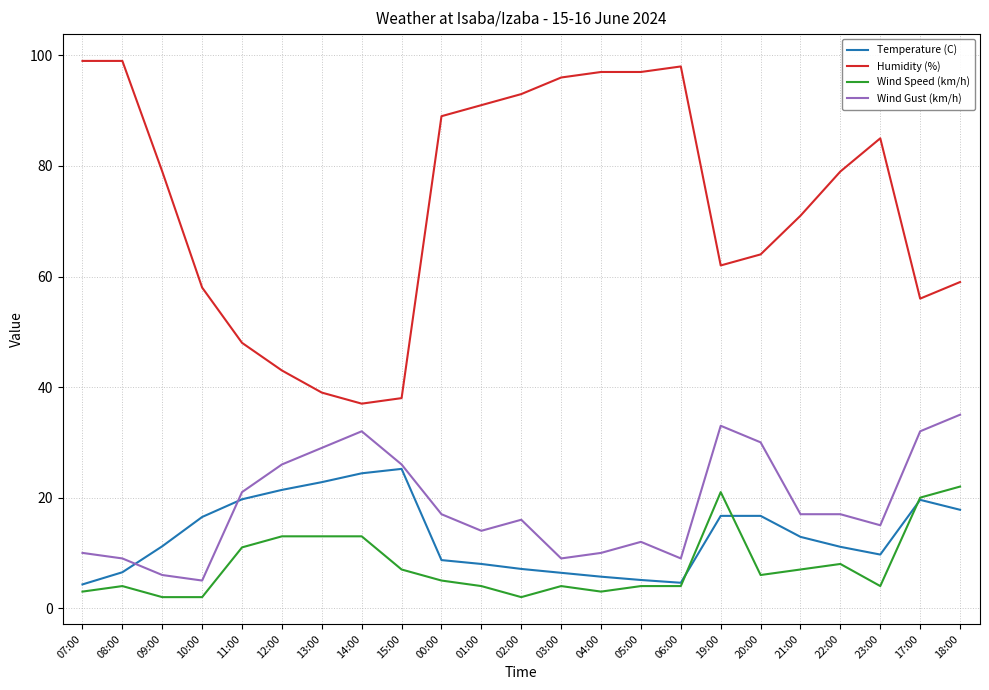

Is the value of Humidity (%) at 05:00 greater than the value of Wind Gust (km/h) at 17:00?

Yes